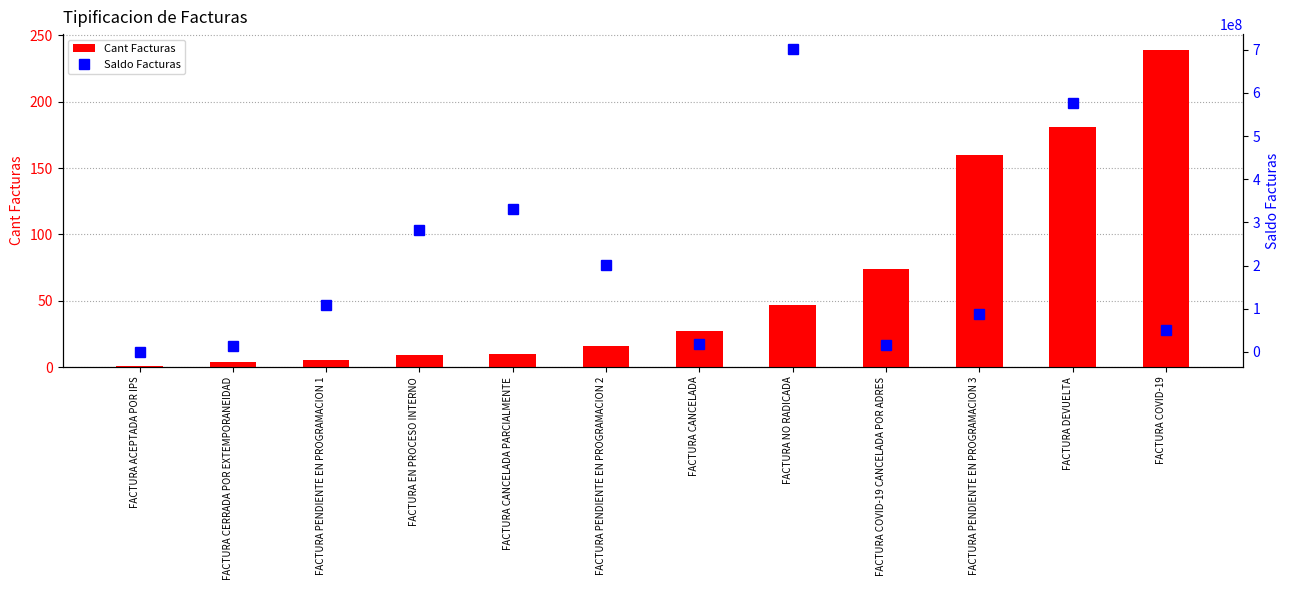

Where does the Cant Facturas series first go above 27?

FACTURA NO RADICADA